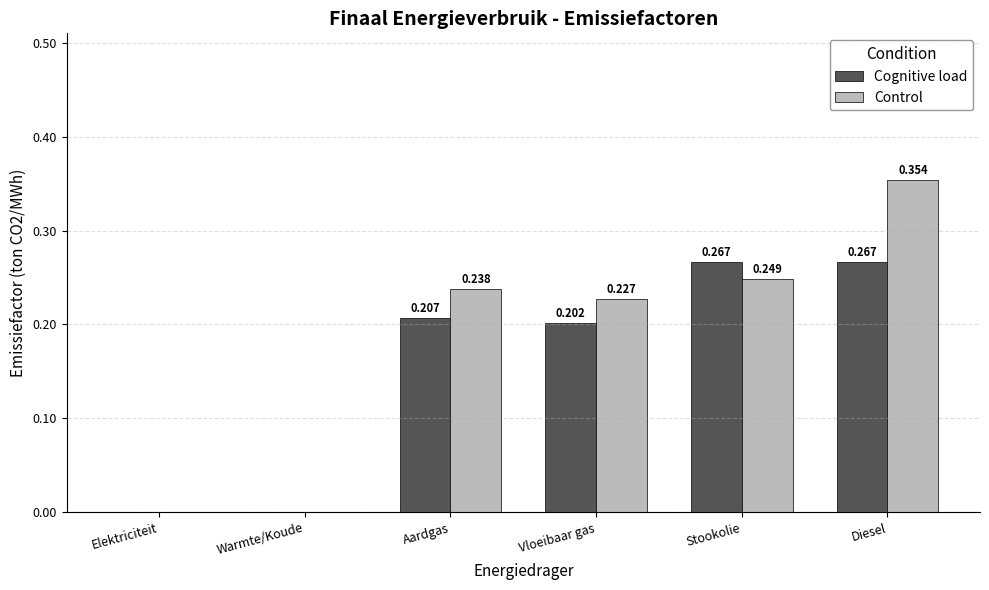

Which label corresponds to the largest value in the chart?

Diesel